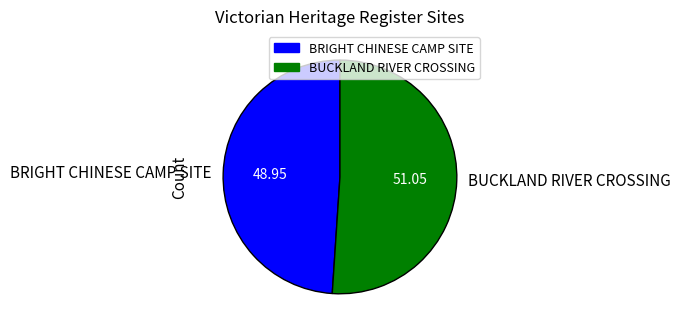

Rank the categories by value from lowest to highest.

BRIGHT CHINESE CAMP SITE, BUCKLAND RIVER CROSSING